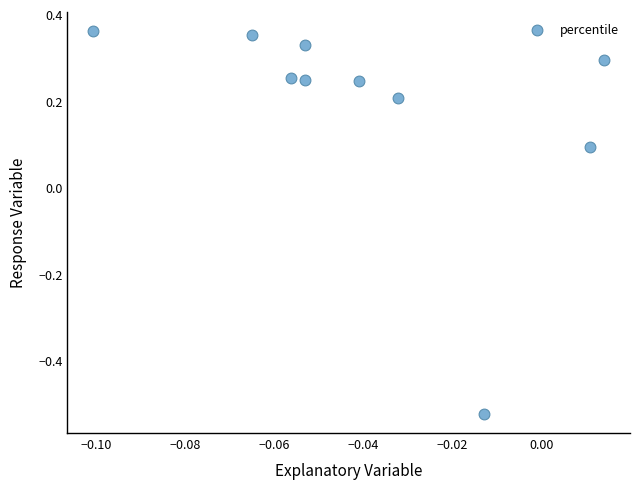

What is the range of Y values (max minus min)?

0.9